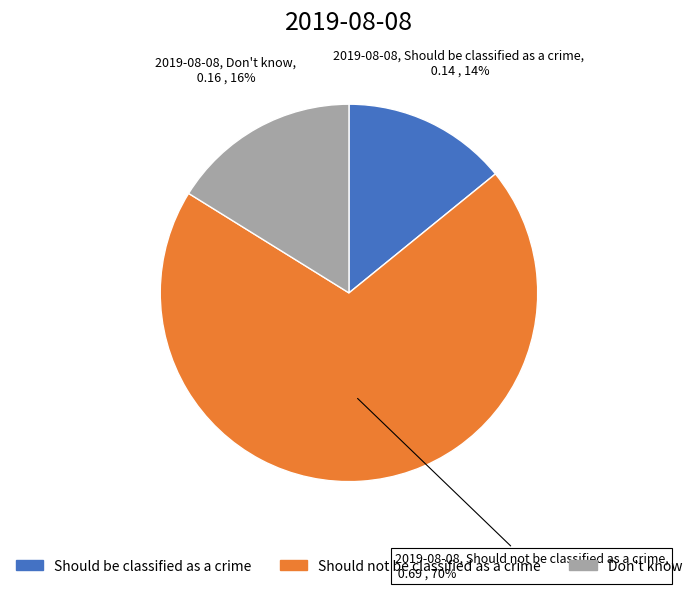

Is the sum of Should be classified as a crime and Don't know greater than half?

No